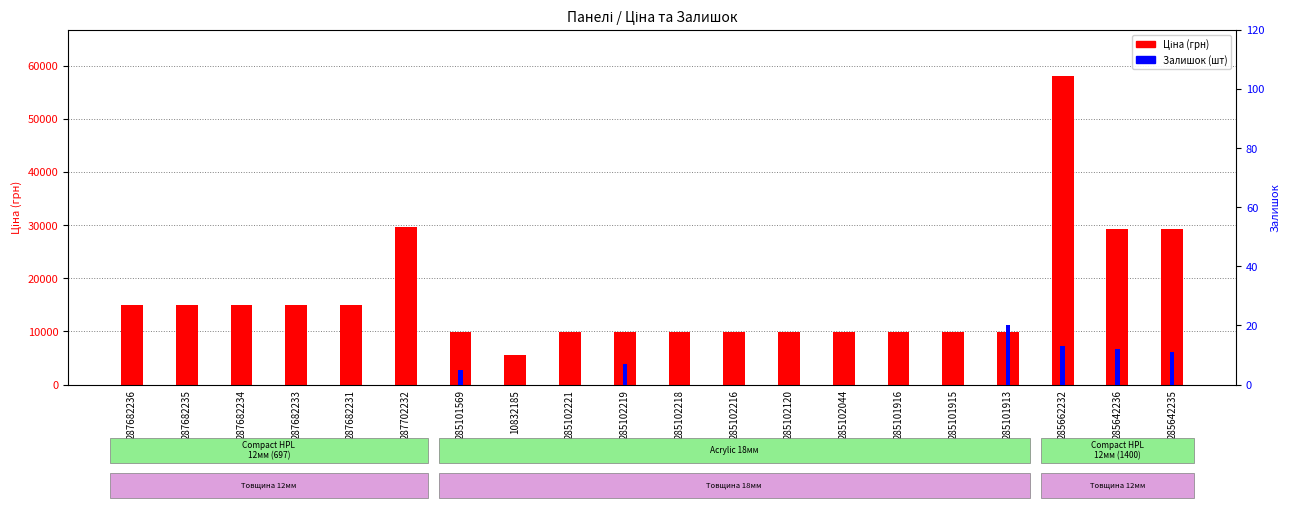

How many Залишок values are between 0 and 7?

16